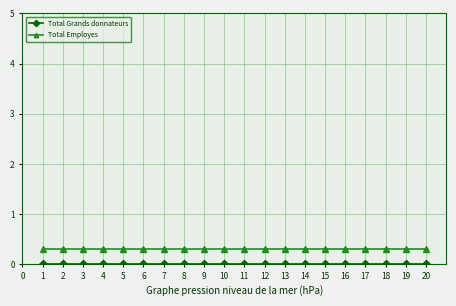

What is the difference between the highest and lowest values at 1?

0.3